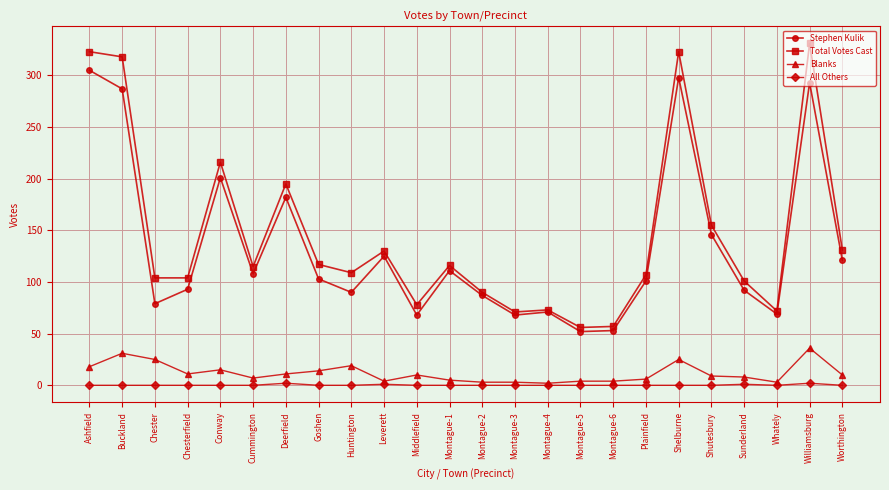

What is the label of the 21st point from the left?

Sunderland